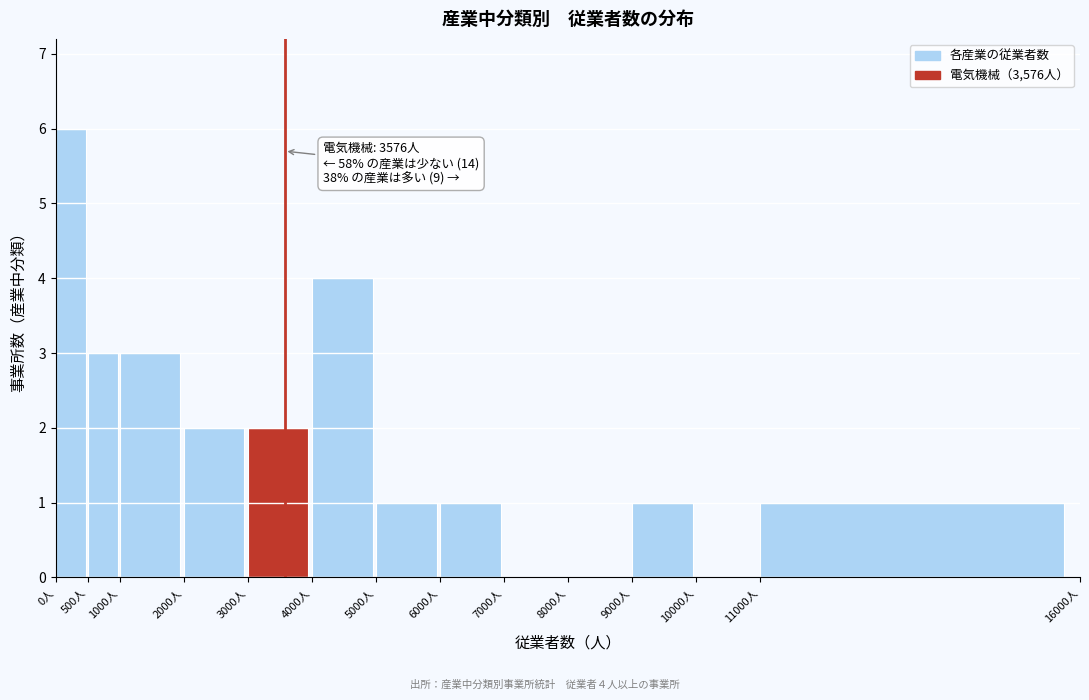

Over which range of the x-axis is the bar tallest?

0 to 500